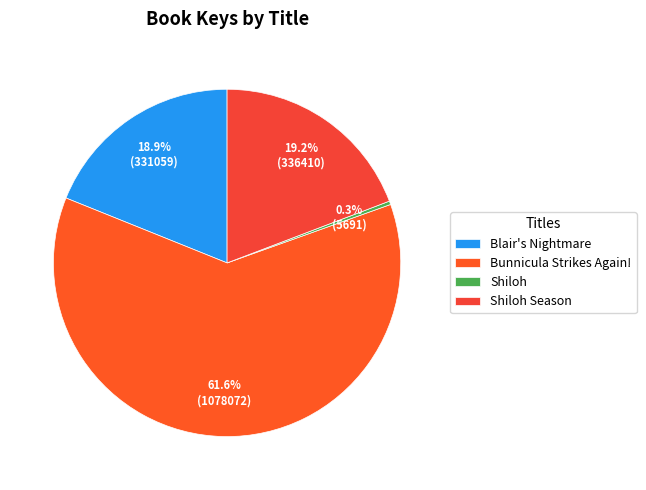

Does Bunnicula Strikes Again! account for over 50% of the chart?

Yes